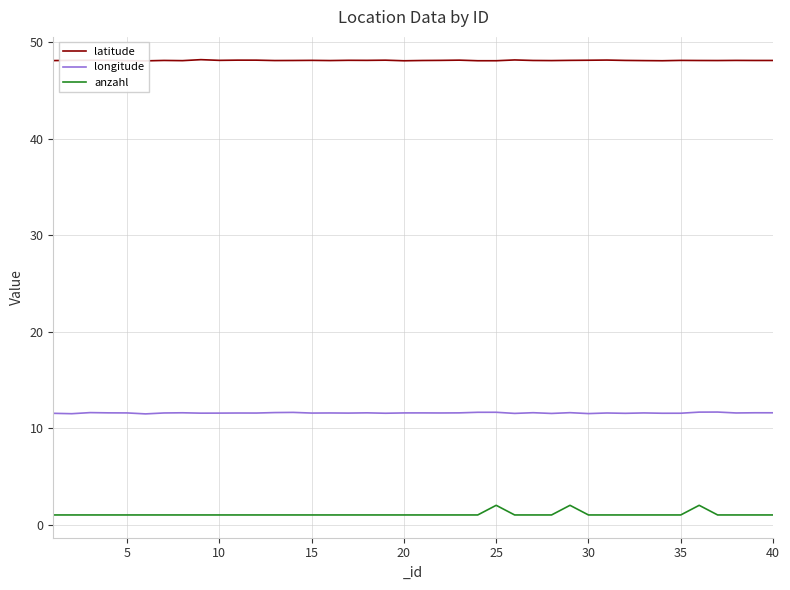

True or false: longitude and anzahl cross at least once.

False